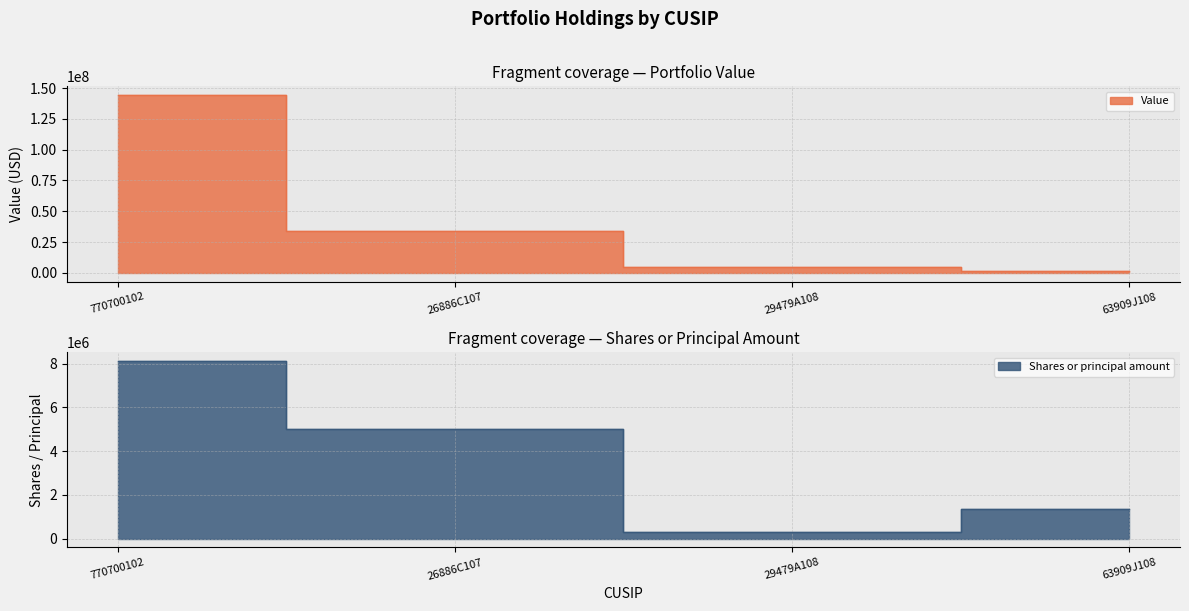

Is it true that Value equals 34100000 at 26886C107?

True